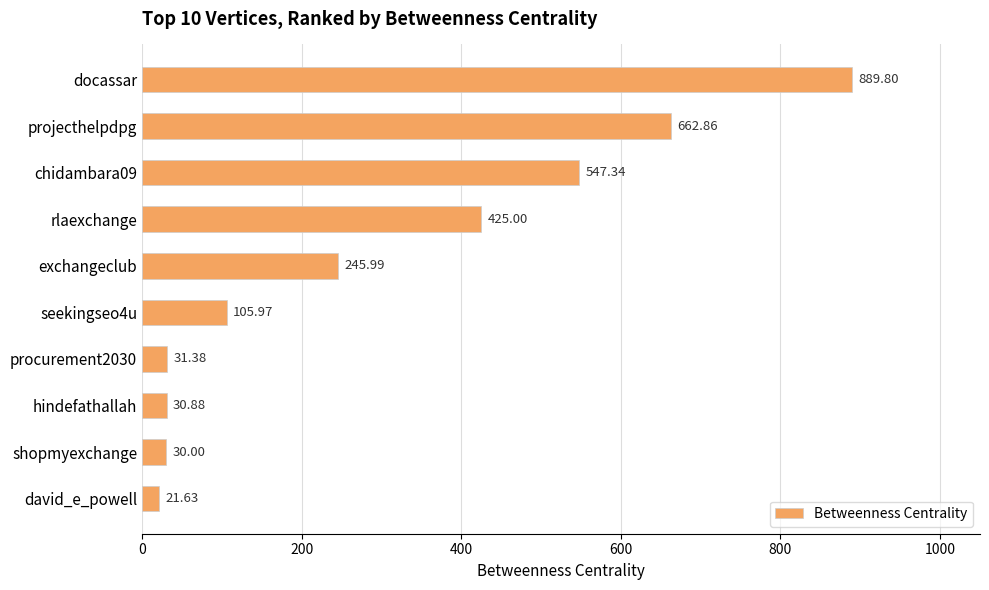

Where is the data nearest to the value 455?

rlaexchange